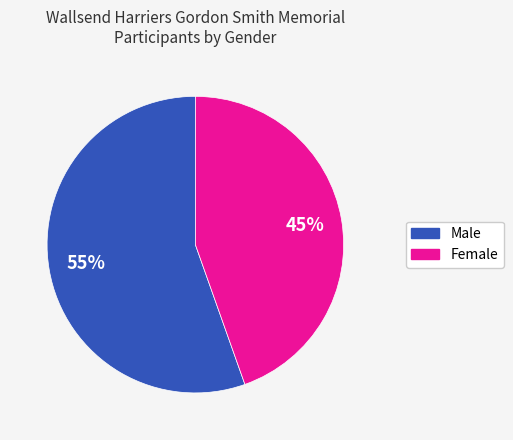

To the nearest percent, what is the average slice percentage?

50%